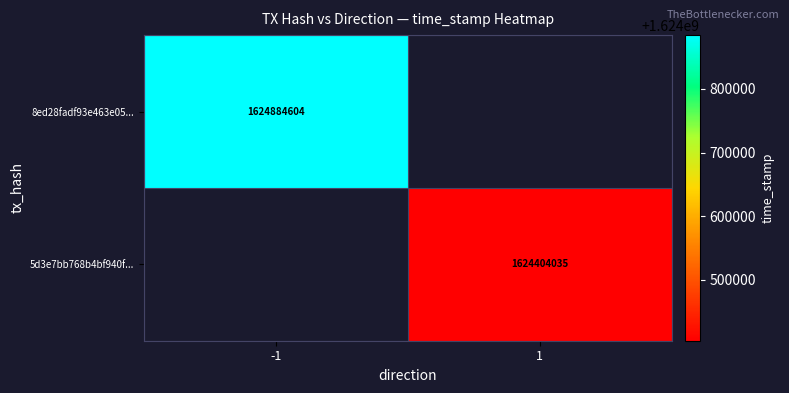

How many distinct data groups are displayed?

2